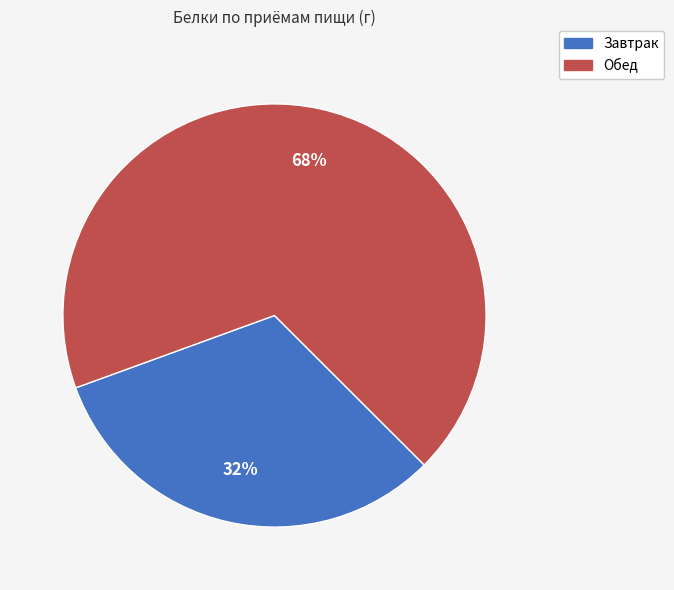

Is there a majority slice in this chart?

Yes